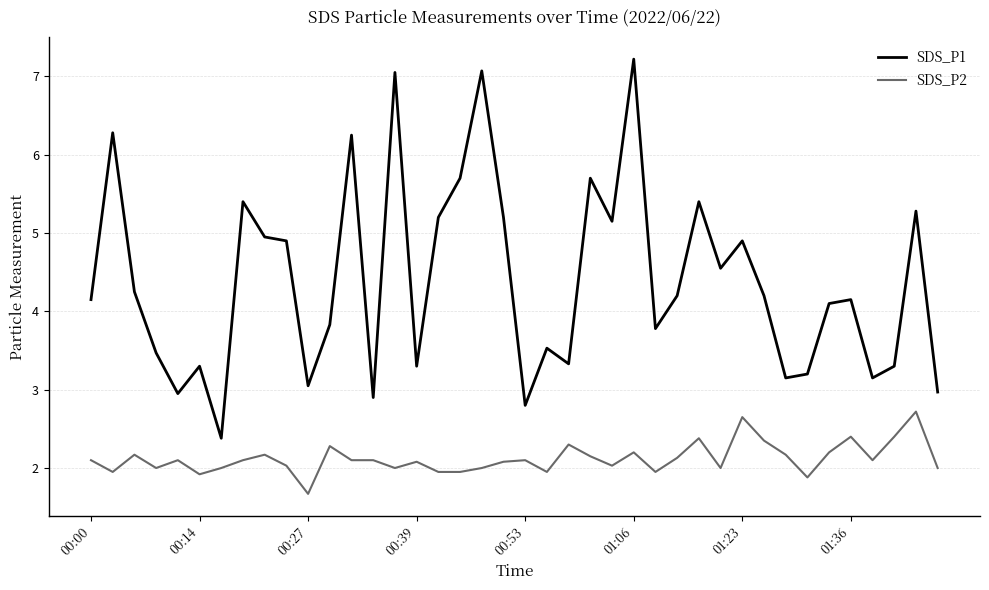

List the series in order of their overall mean, lowest first.

SDS_P2, SDS_P1